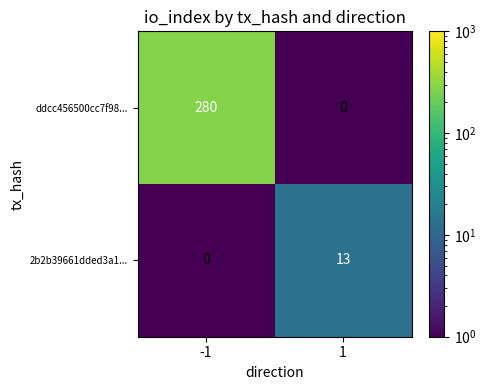

At how many categories does at least one series exceed 7?

2